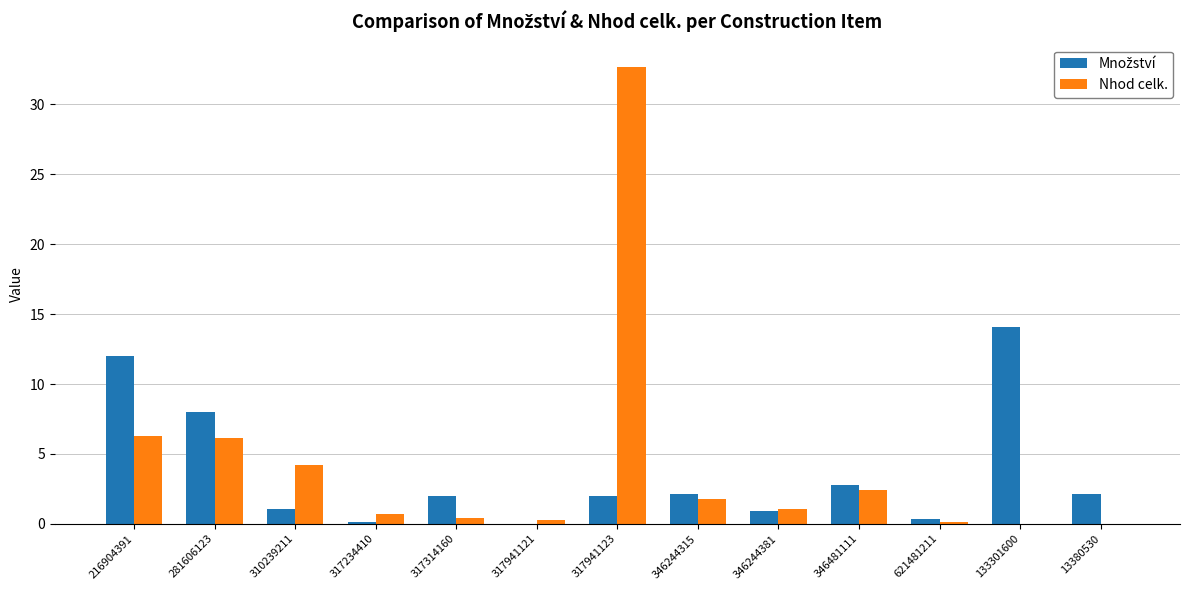

The Nhod celk. series shows 0.6 at 346244315. True or false?

False